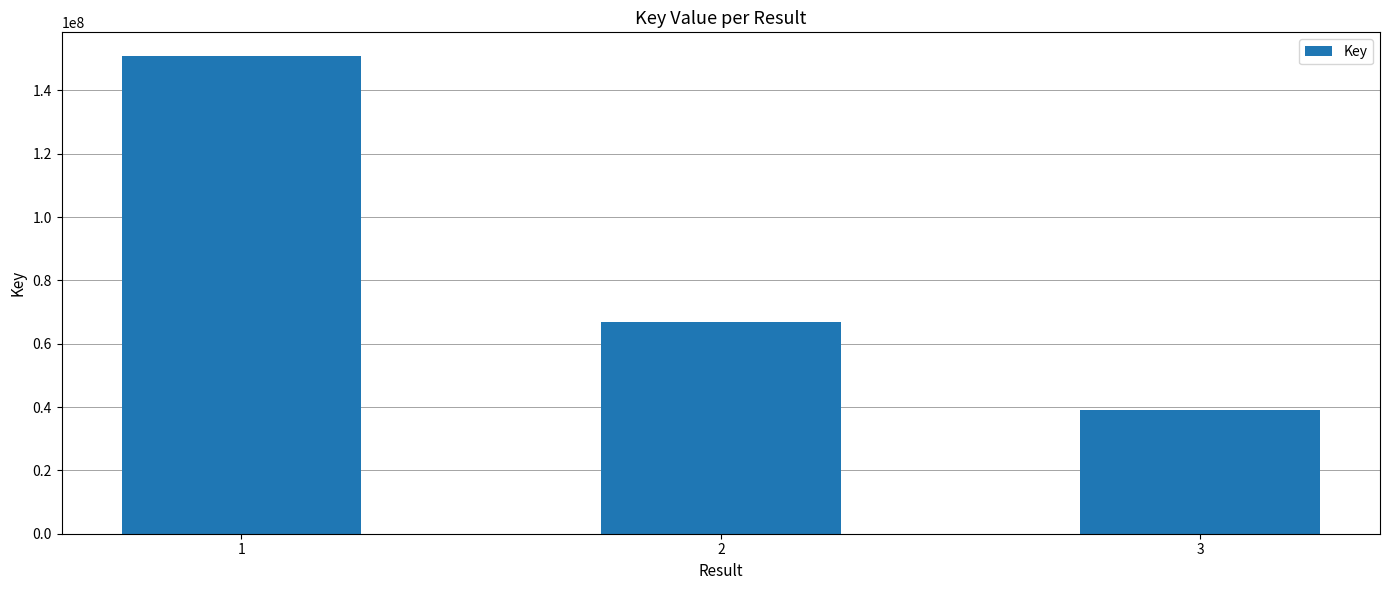

Reading left to right, extract all data points from this chart.

150812389	66824952	39079023